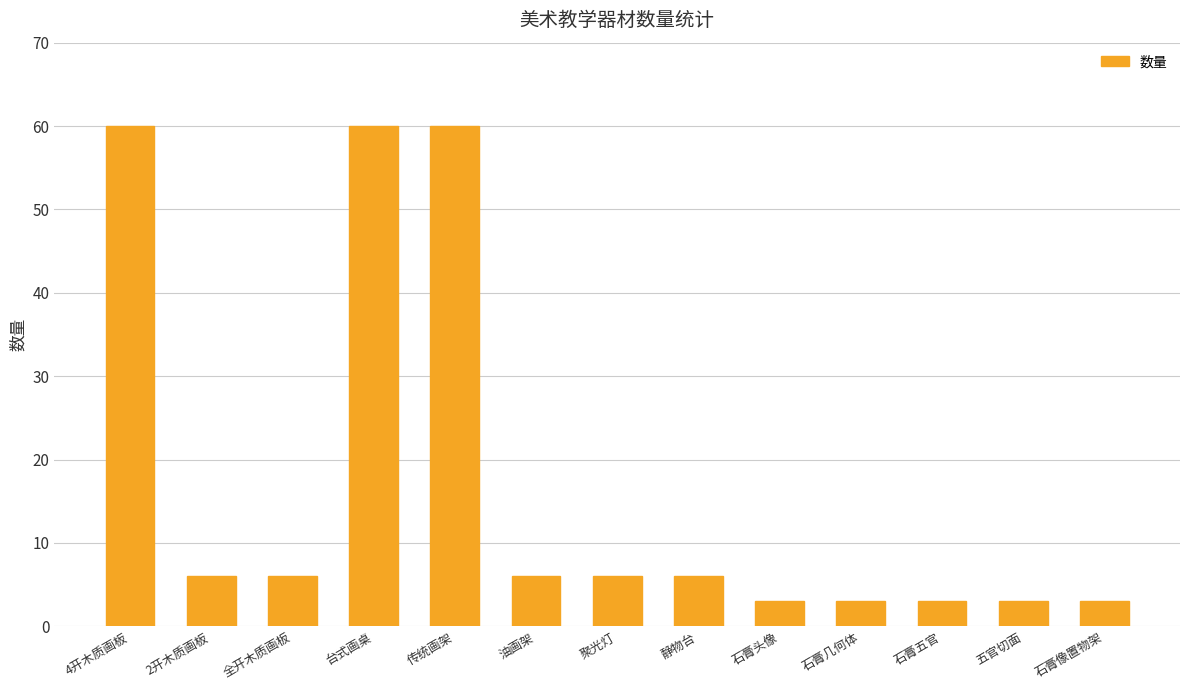

What position from the left is 石膏像置物架?

13